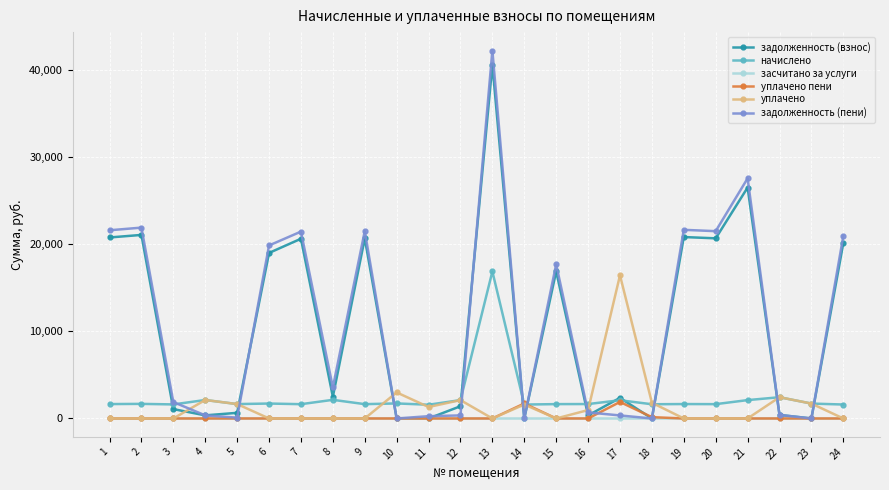

True or false: задолженность (взнос) has more than 2 interior local peaks.

True